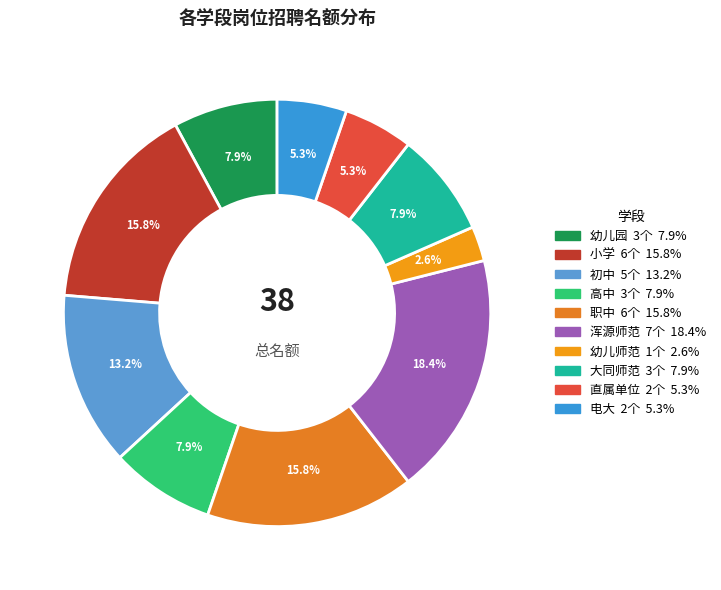

Is it true that 幼儿师范 is 1% of the pie?

False